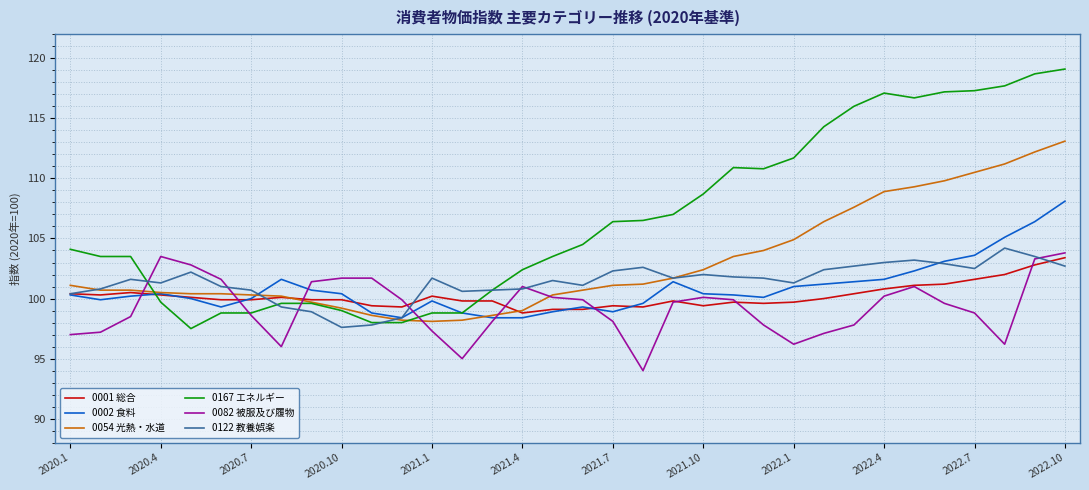

Does the chart display data point markers on the line(s)?

No